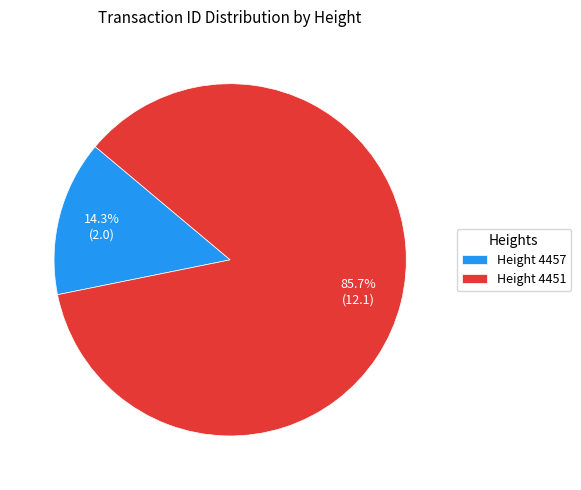

What is the smallest slice in the pie chart?

Height 4457